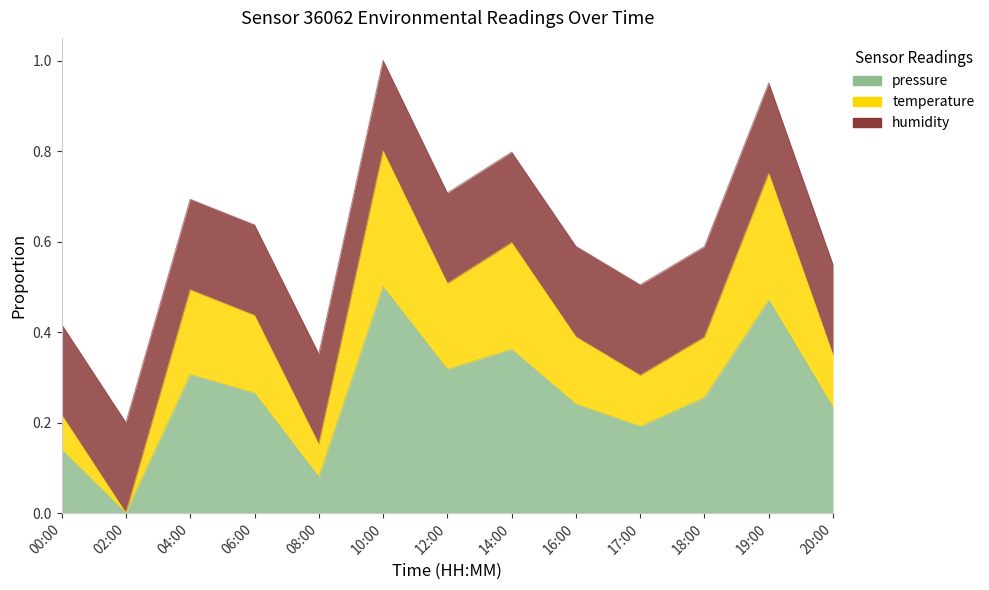

What is the label of the 1st point from the right?

20:00